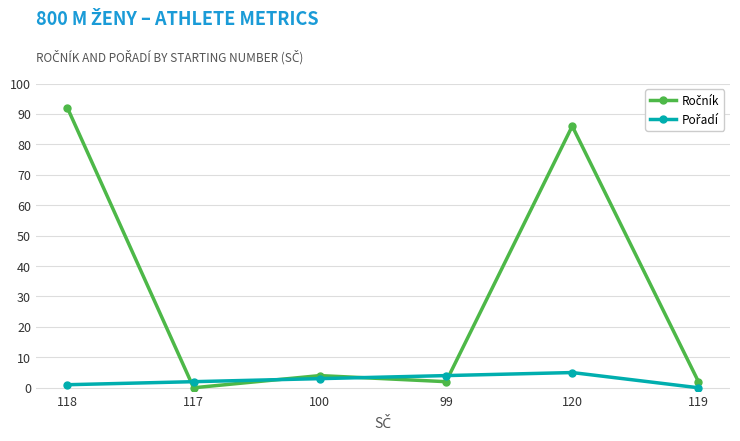

What is the difference between the highest and lowest values at 120?

81